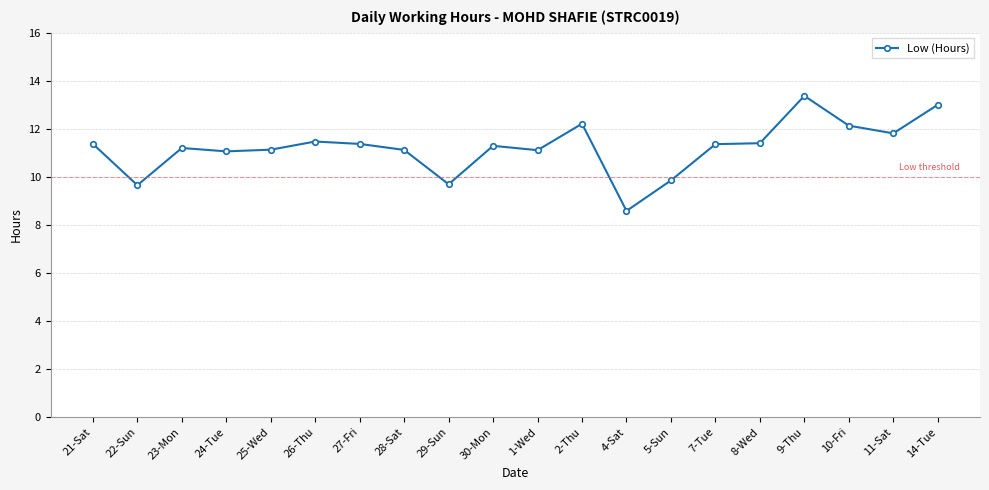

Does the chart display data point markers on the line(s)?

Yes